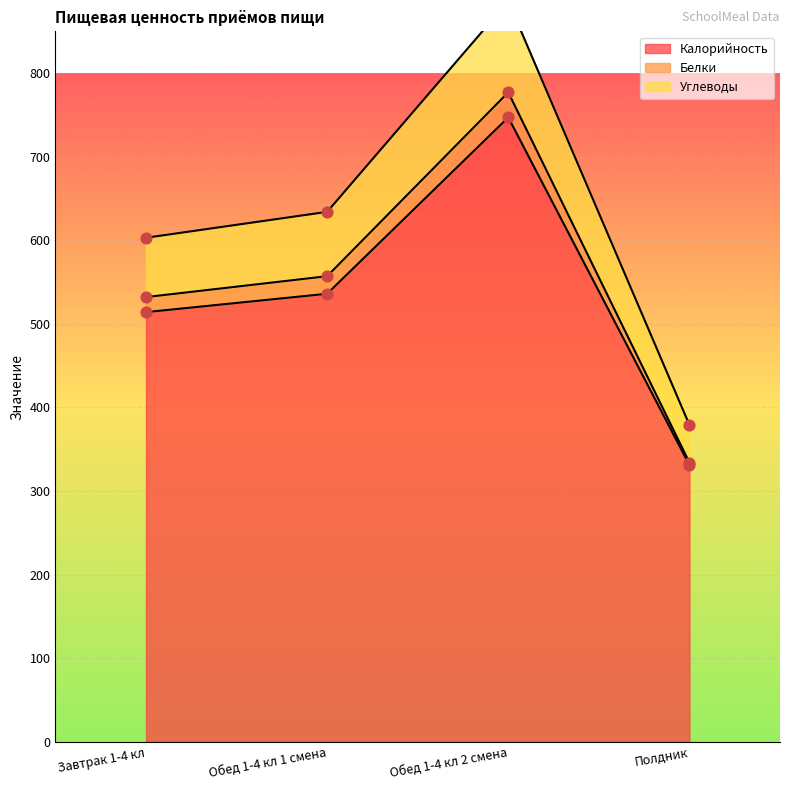

At how many categories does at least one series exceed 433?

3